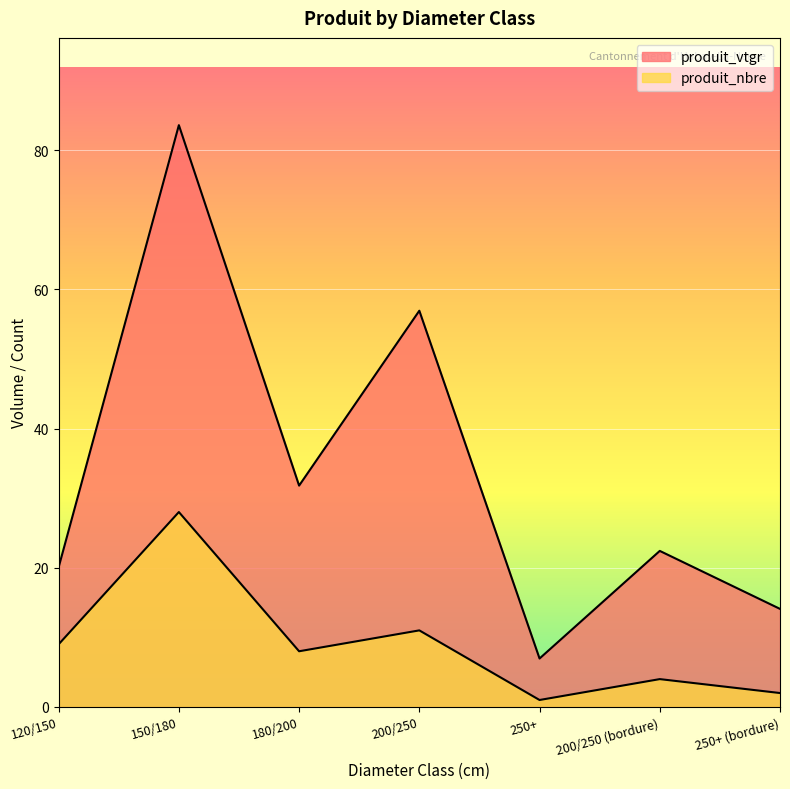

What position from the right is 180/200?

5